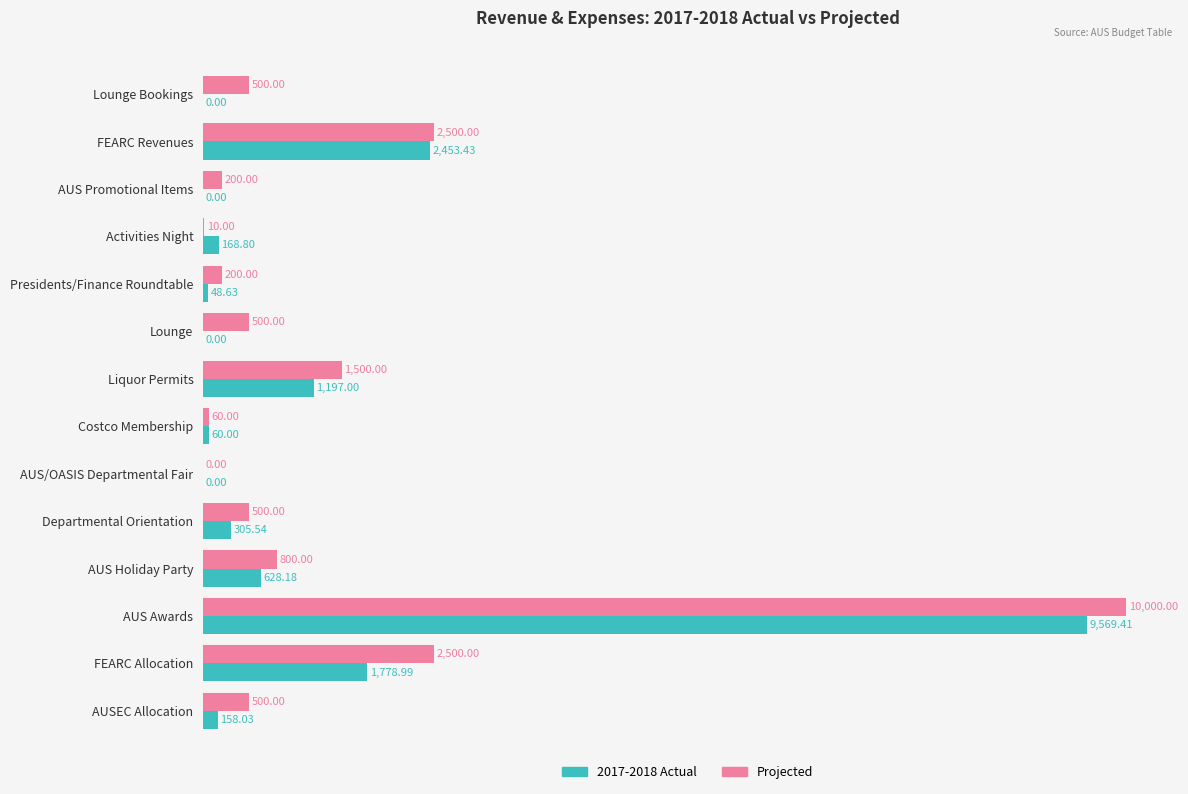

Between AUS Awards and FEARC Allocation, which series saw the biggest shift?

2017-2018 Actual